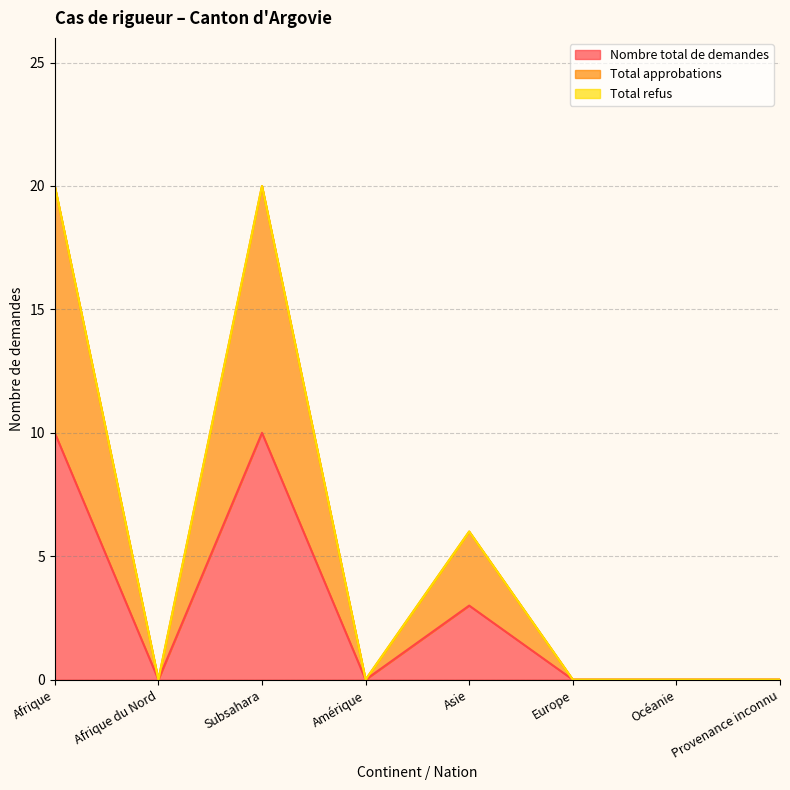

The Total approbations series shows 0 at Océanie. True or false?

True